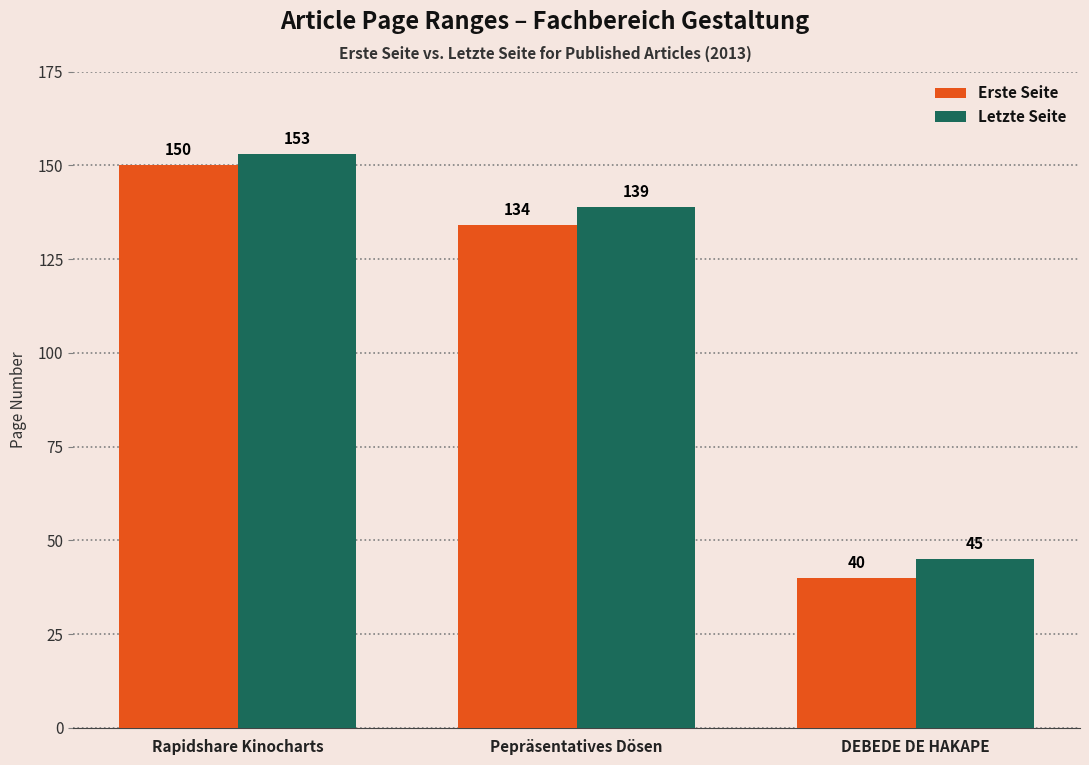

Which category has the highest value across all series?

Rapidshare Kinocharts